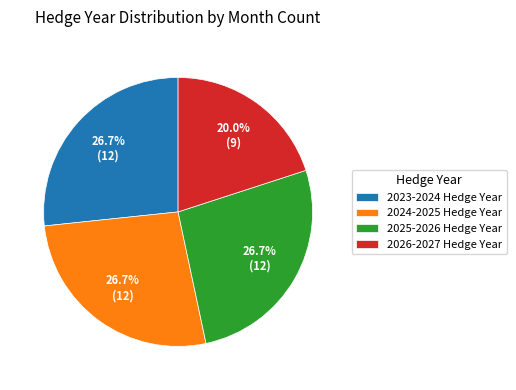

To the nearest percent, what is the average slice percentage?

25%